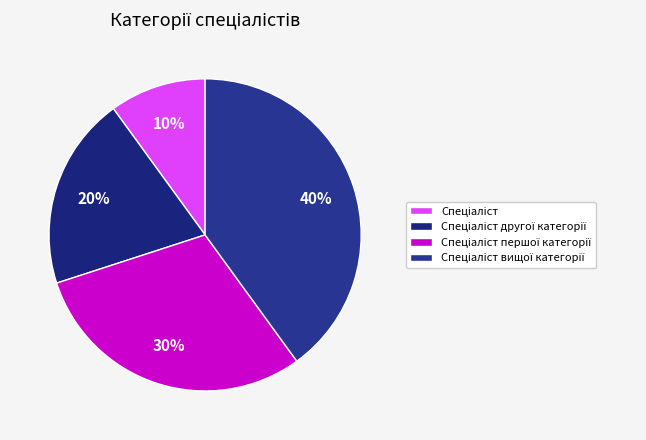

To the nearest percent, what percentage of the pie is Спеціаліст вищої категорії?

40%